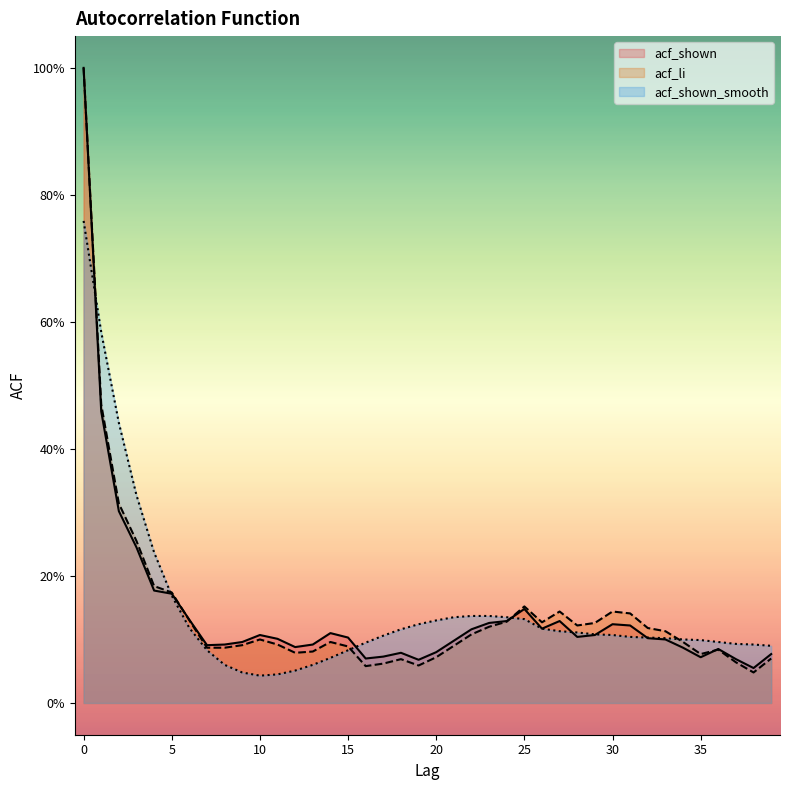

Which series changed the most between 1 and 26?

acf_shown_smooth